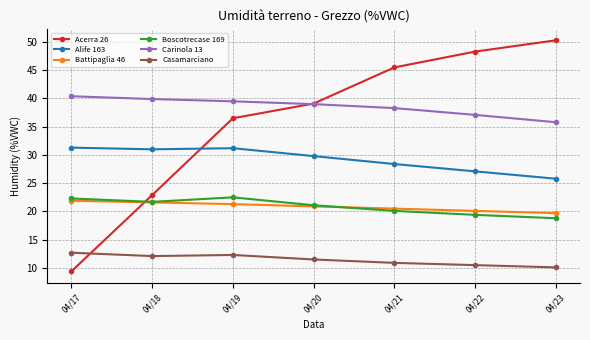

Where is the first local minimum for Alife 163?

04/18